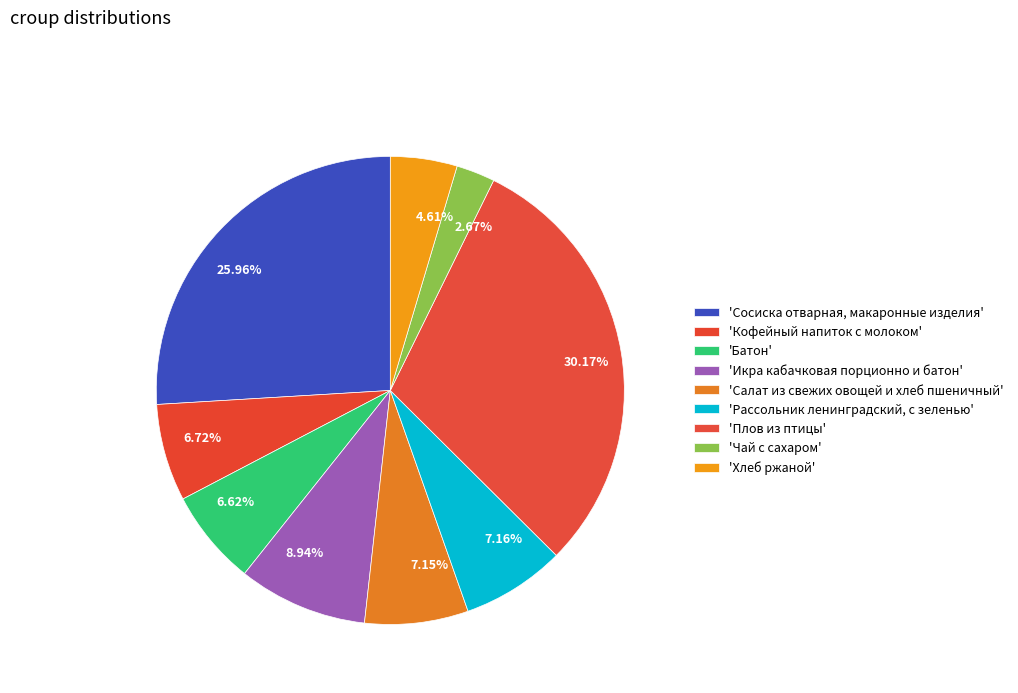

How many segments does this pie chart have?

9